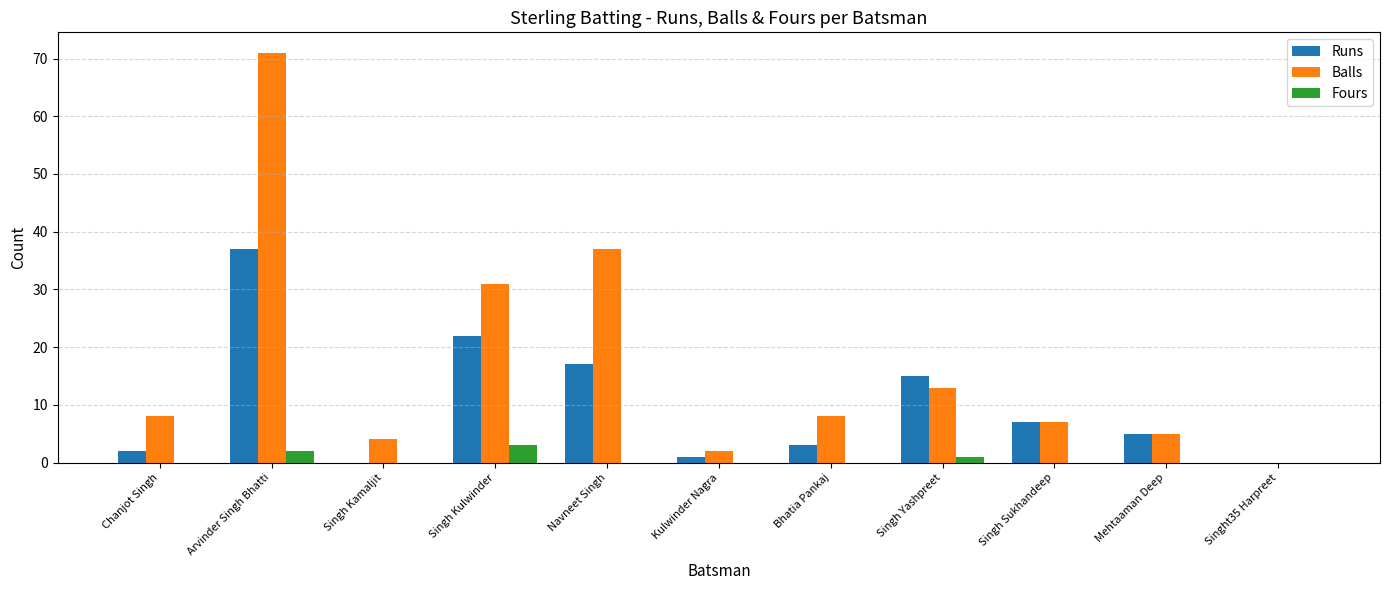

What are all the series names shown in the legend?

Runs, Balls, Fours